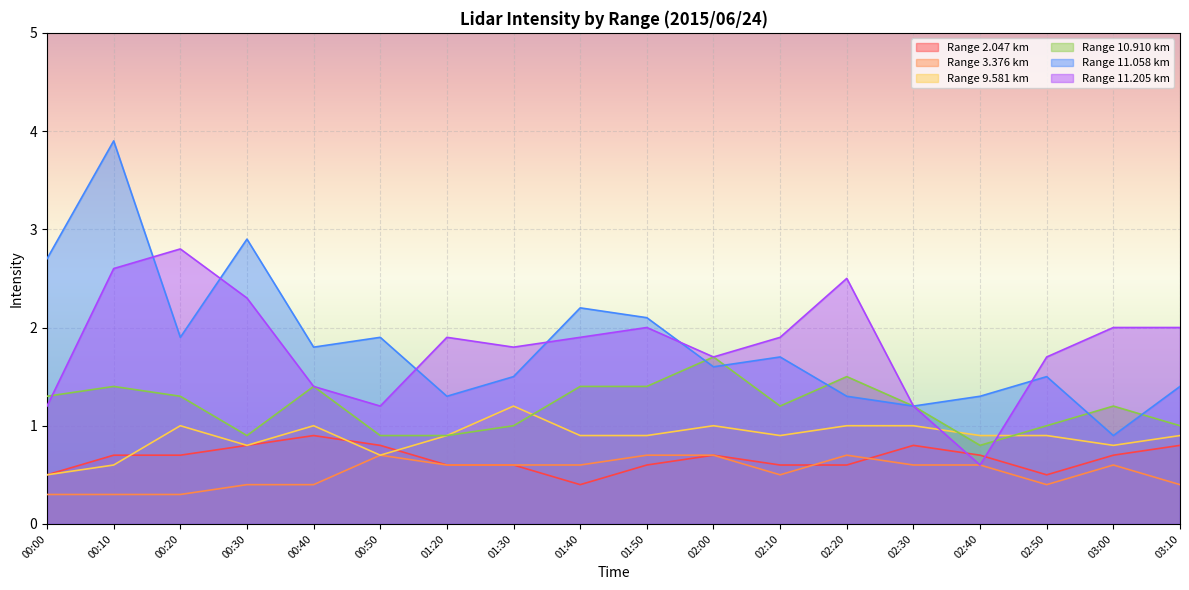

At which category does 10.910 reach its first local valley?

00:30